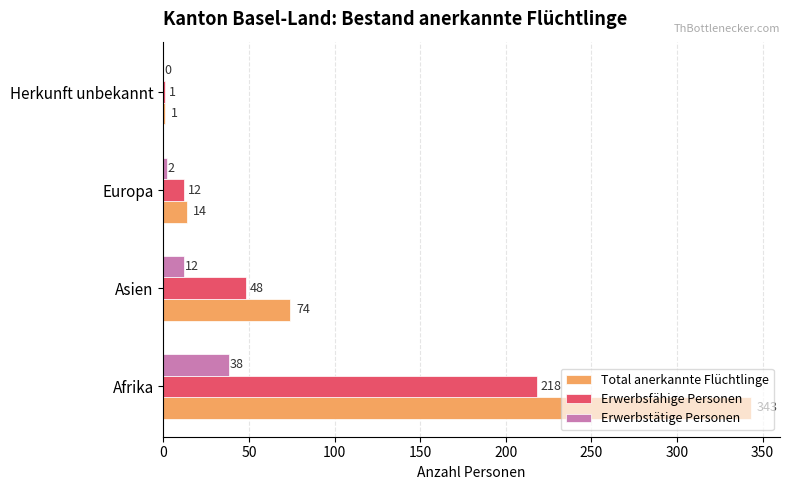

The Total anerkannte Flüchtlinge series shows 343 at Afrika. True or false?

True